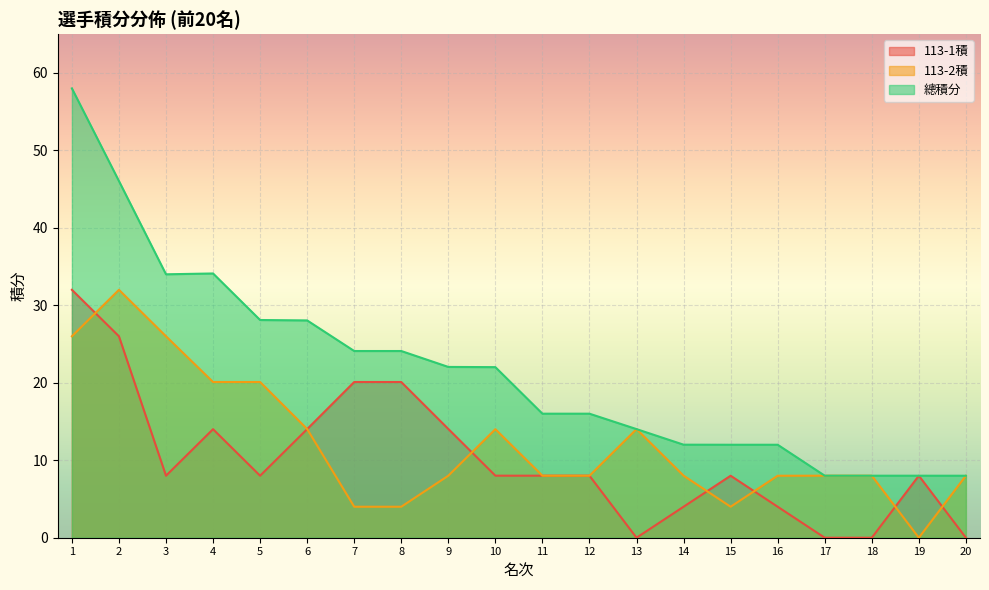

The 113-2積 series shows 14.3 at 16. True or false?

False